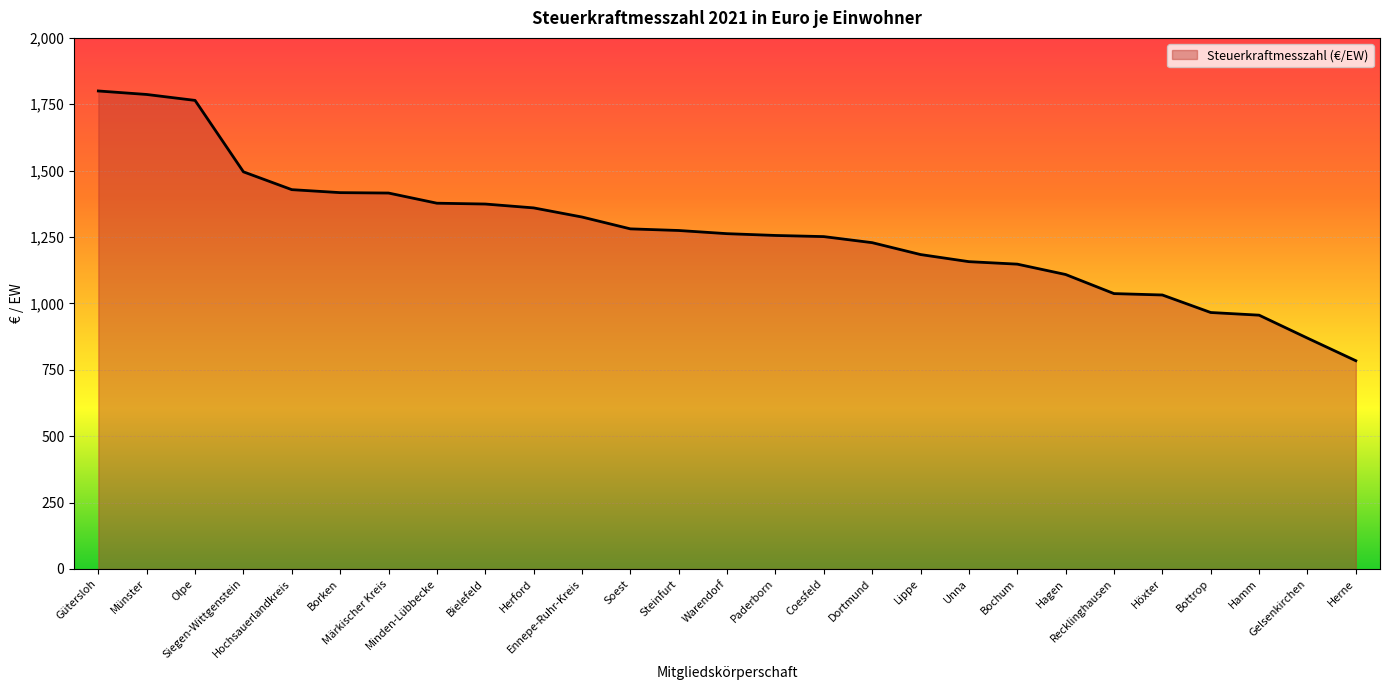

What is the change in value from Paderborn to Gelsenkirchen?

-386.6